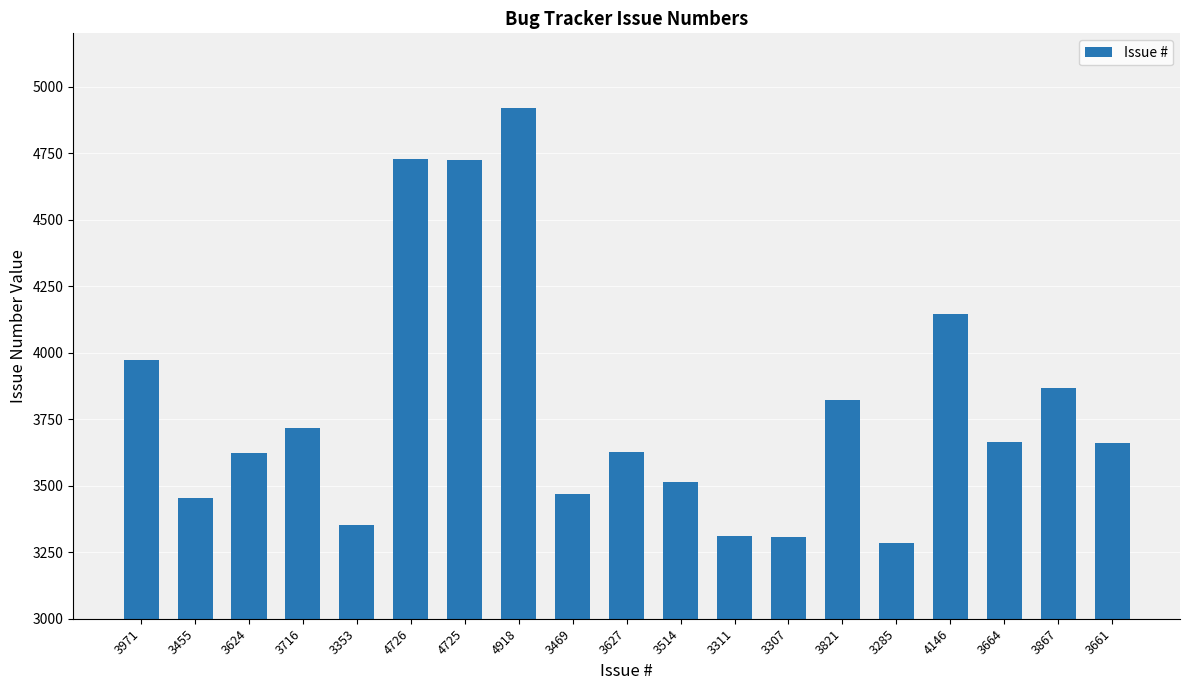

How many data points are less than 3661?

9